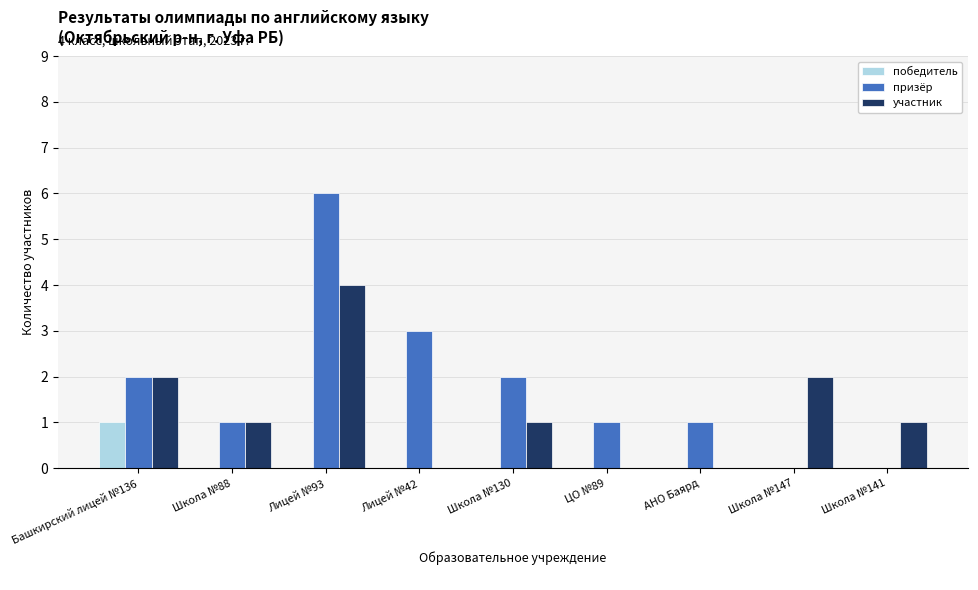

Which series changed the most between Лицей №42 and Школа №147?

призёр